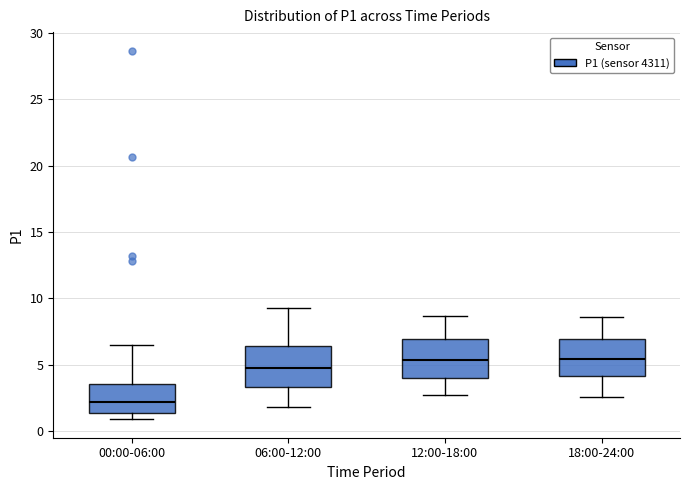

Where is the lower edge of the box for 06:00-12:00 on the y-axis? The values are not printed on the chart, so give them approximately, as read against the axis.

3.5